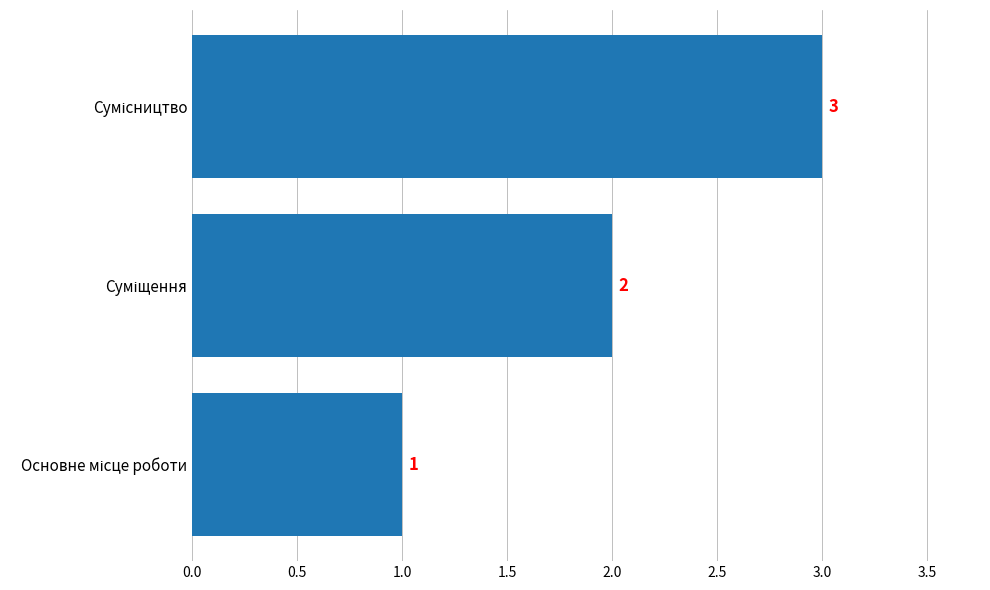

What is the sum of all values?

6